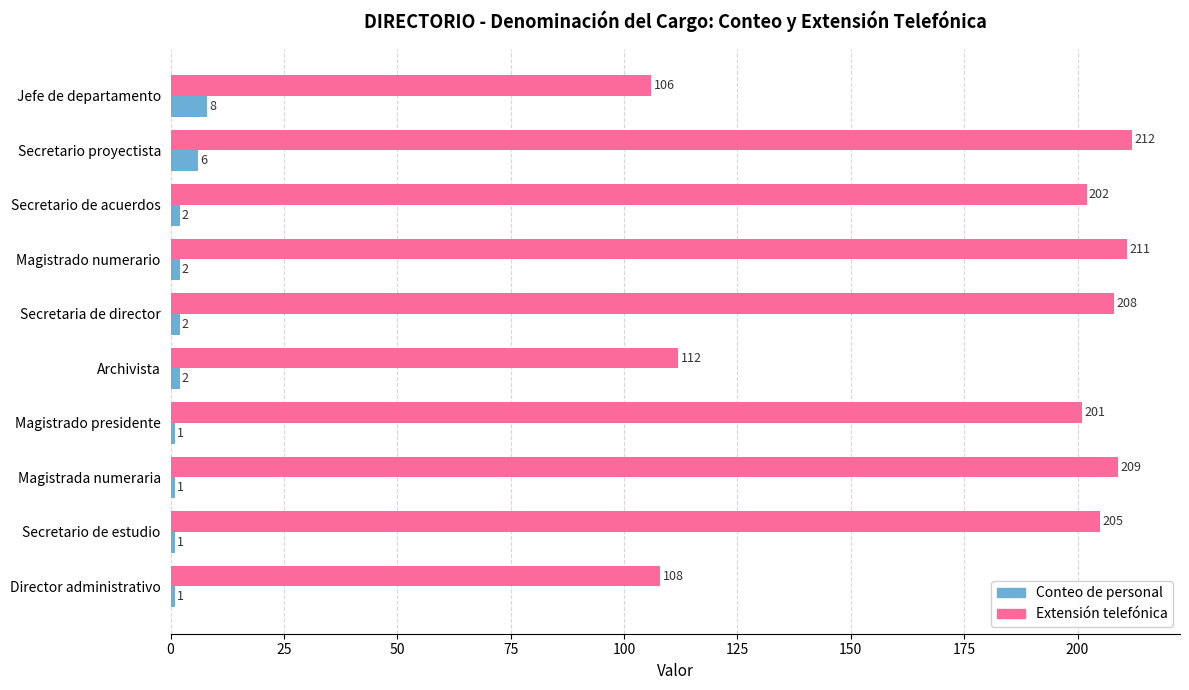

What is the total value across all series at Magistrado presidente?

202